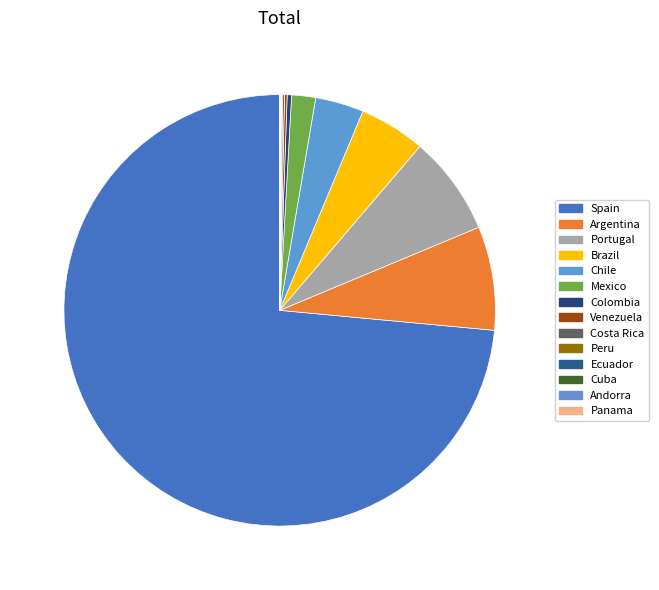

How many segments does this pie chart have?

14